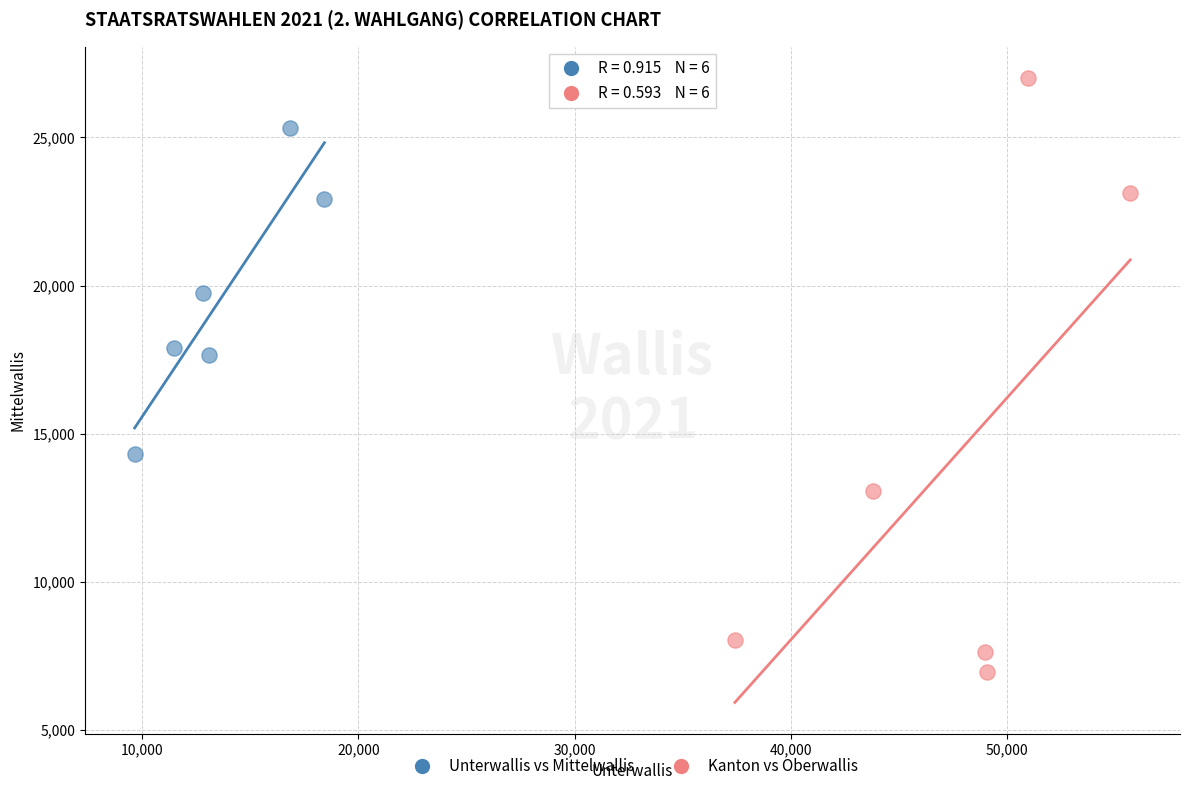

Which series has the widest spread of Y values?

Kanton vs Oberwallis